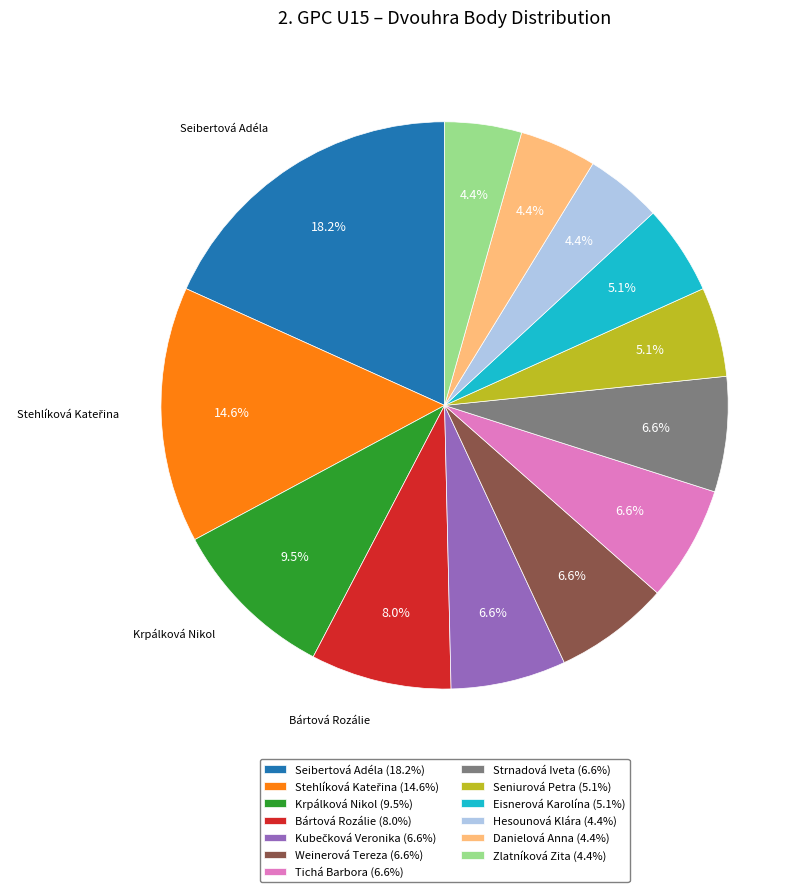

Does Bártová Rozálie account for over 50% of the chart?

No